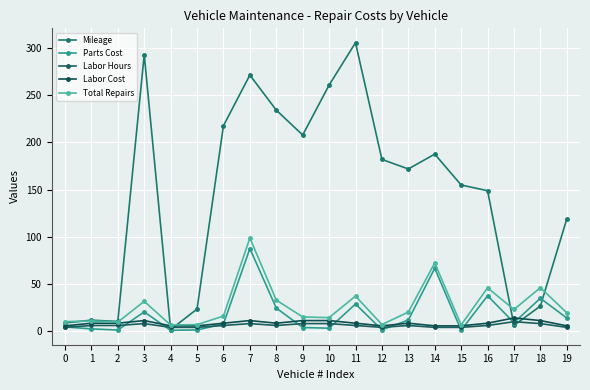

How many data points in Total Repairs are less than 19?

10